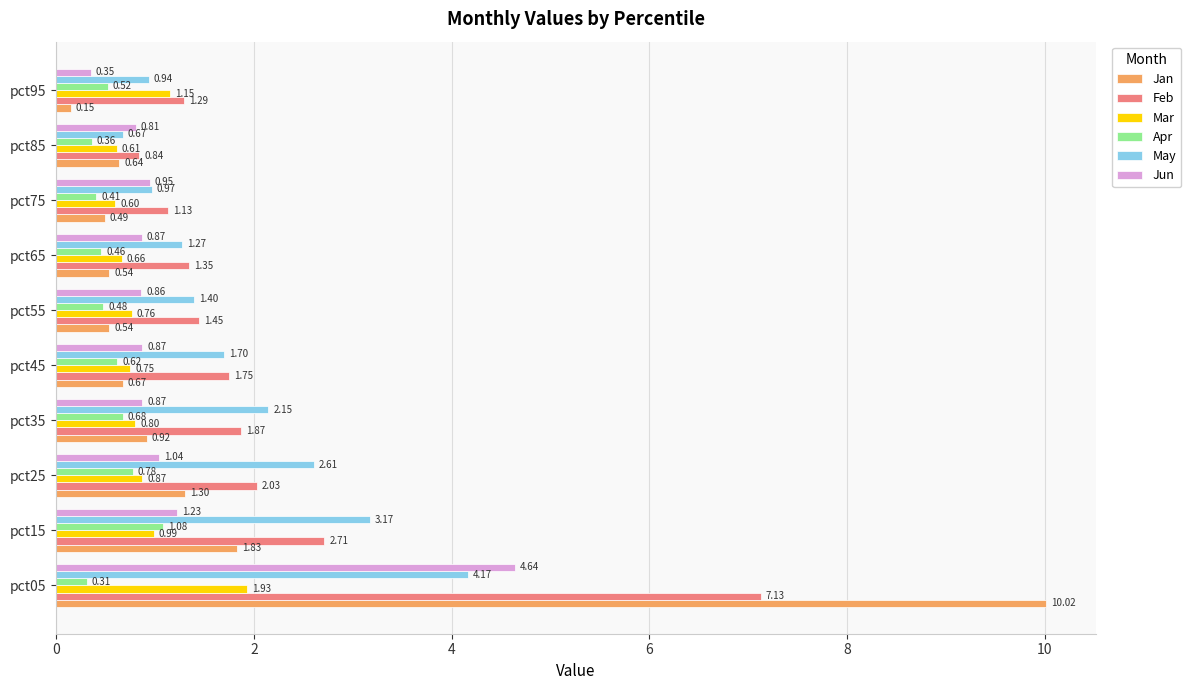

How many series are shown in this chart?

6